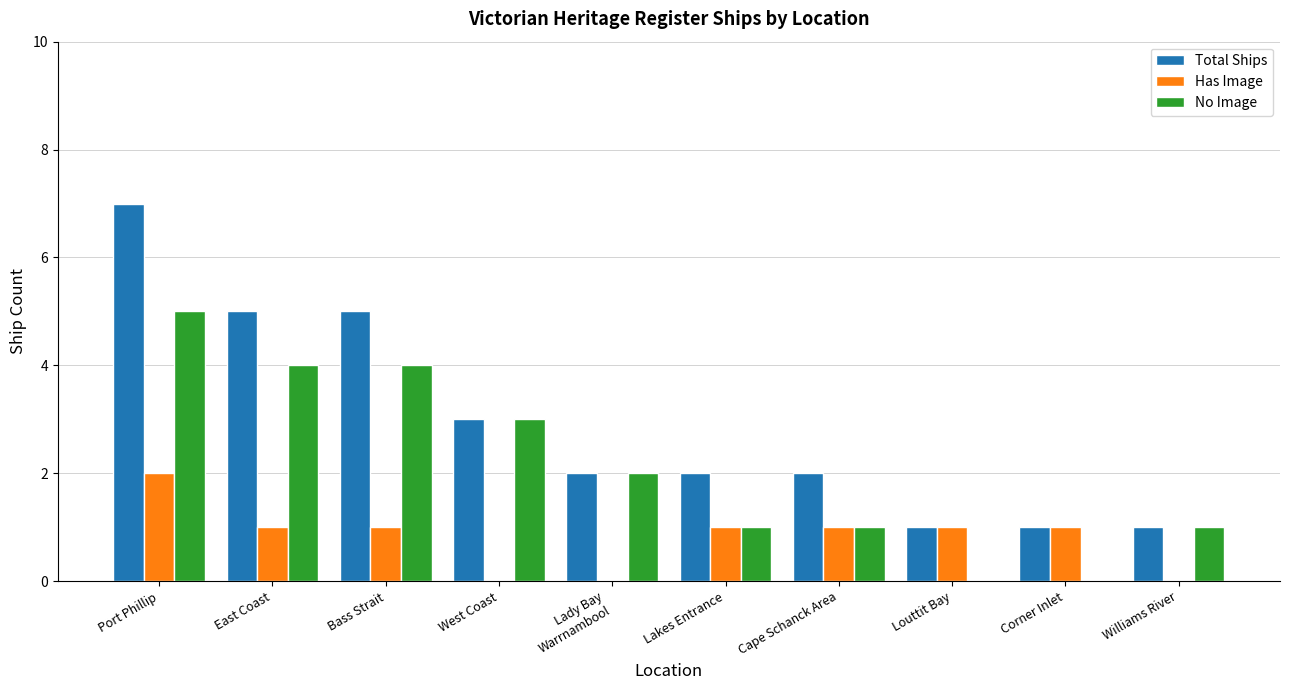

Is it true that Has Image equals 1 at East Coast?

True